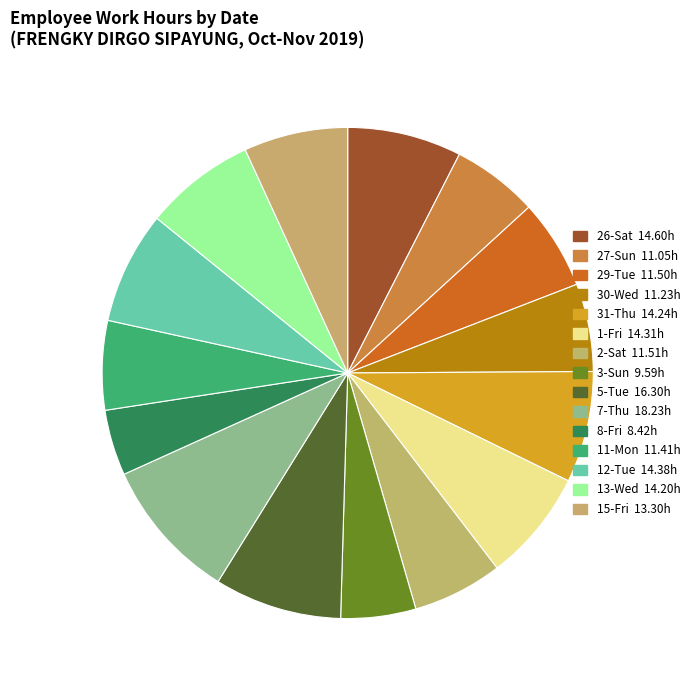

How many slices are in this pie chart?

15